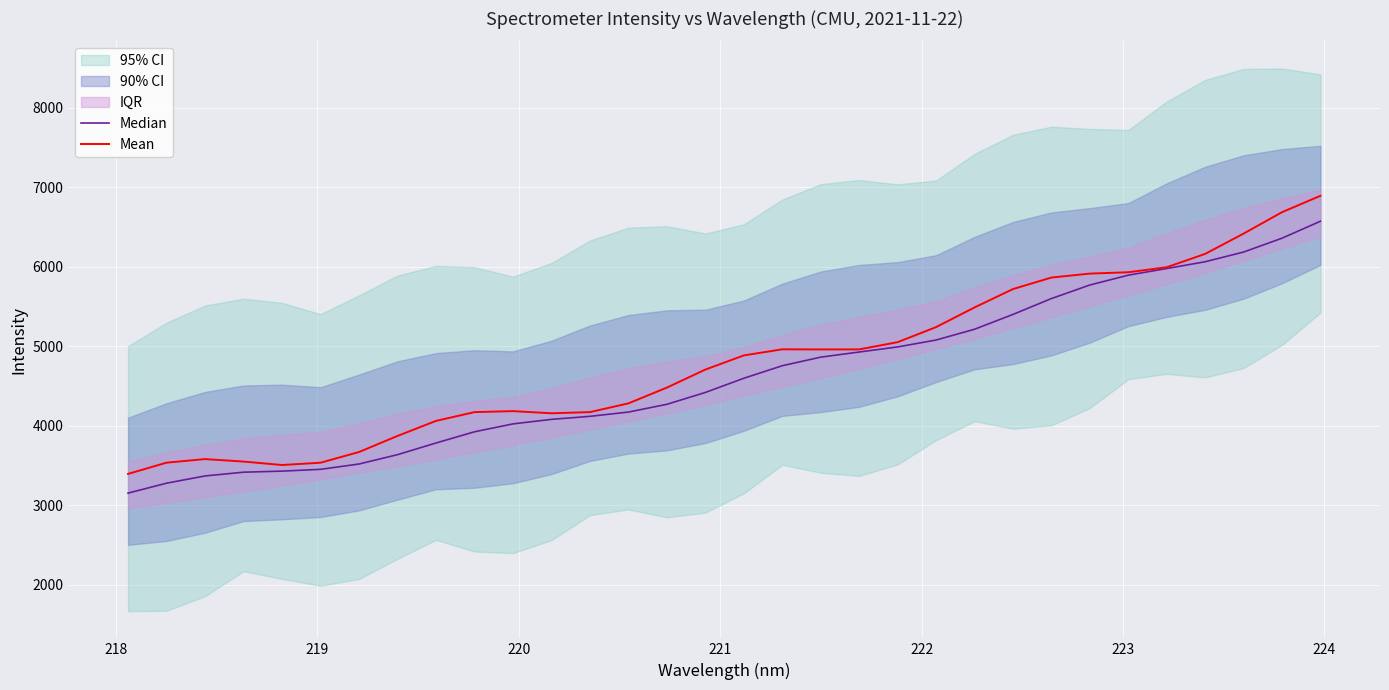

What is the value of the Median point at the 14th from the left?

4172.2